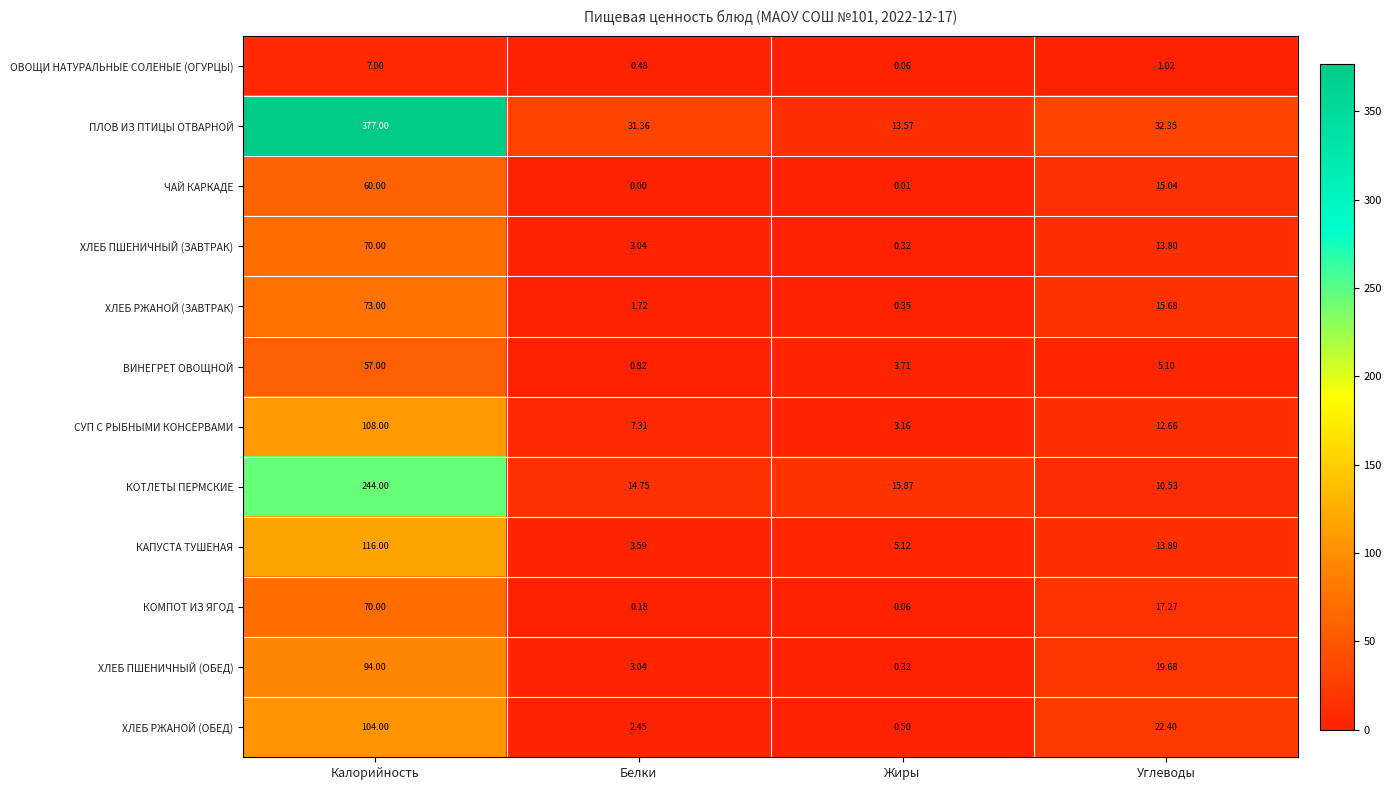

At which label does ОВОЩИ НАТУРАЛЬНЫЕ СОЛЕНЫЕ (ОГУРЦЫ) reach its peak?

Калорийность